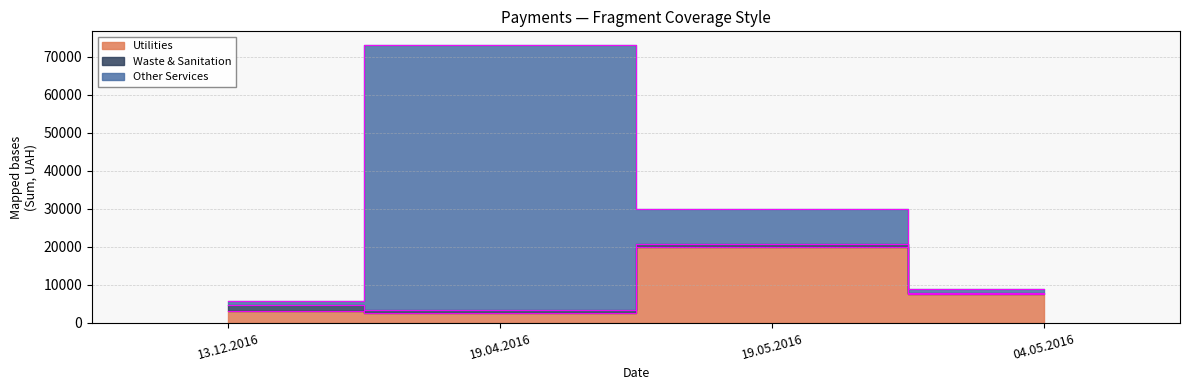

Reading left to right, transcribe all the data shown in this chart.

Utilities: 13.12.2016=3043.5	19.04.2016=2670.5	19.05.2016=20084.7	04.05.2016=7500.0
Waste & Sanitation: 13.12.2016=1584.0	19.04.2016=660.0	19.05.2016=774.5	04.05.2016=281.5
Other Services: 13.12.2016=1050.0	19.04.2016=69721.6	19.05.2016=8978.0	04.05.2016=1015.0